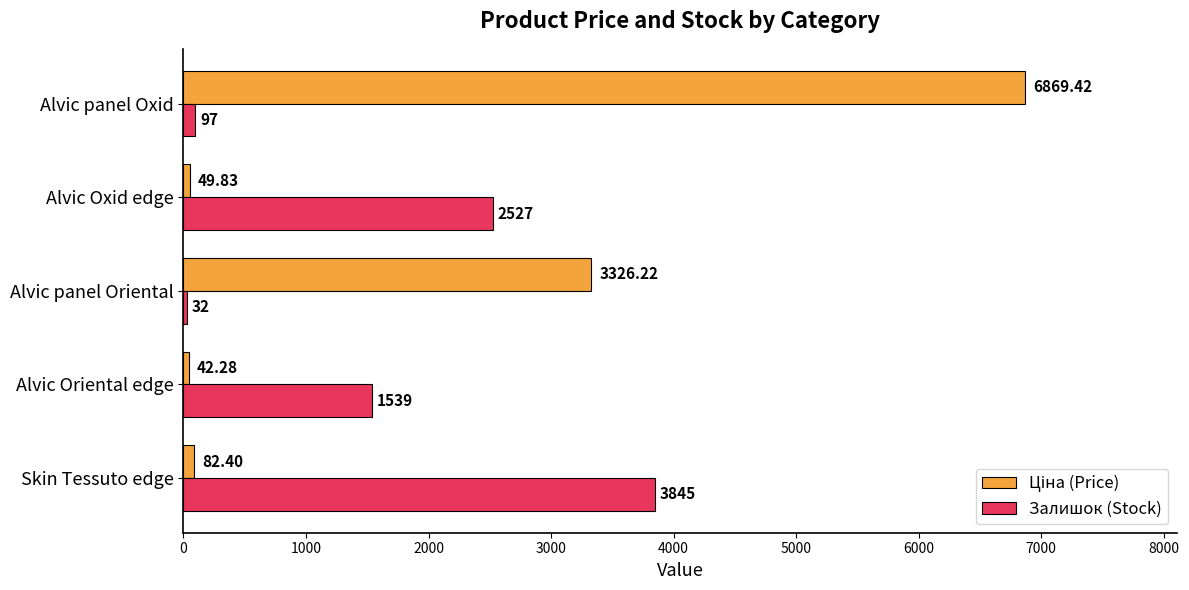

What is the smallest value displayed?

32.0